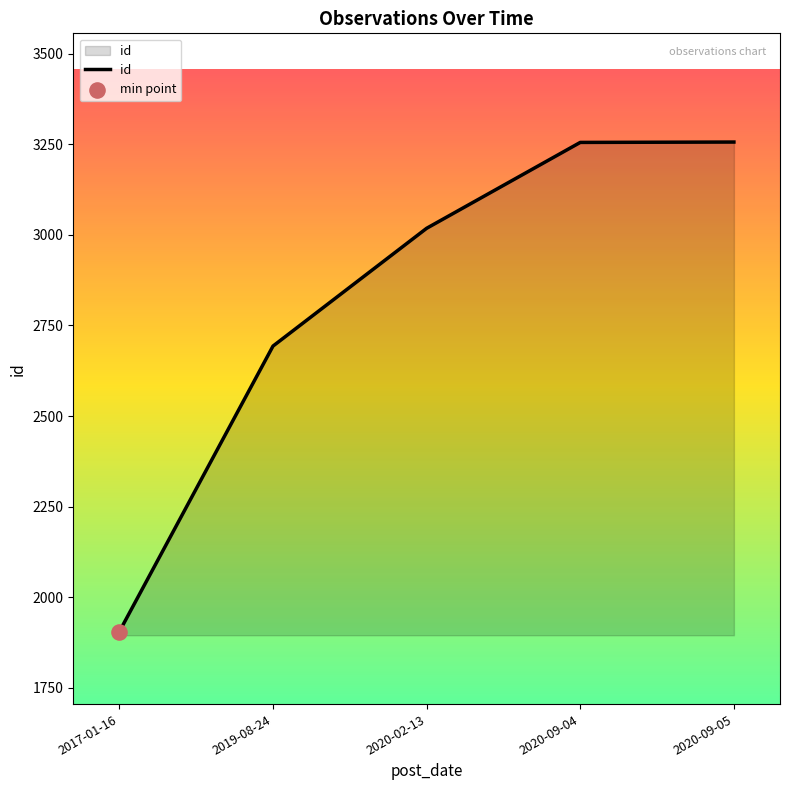

Which has a higher value, 2020-02-13 or 2017-01-16?

2020-02-13